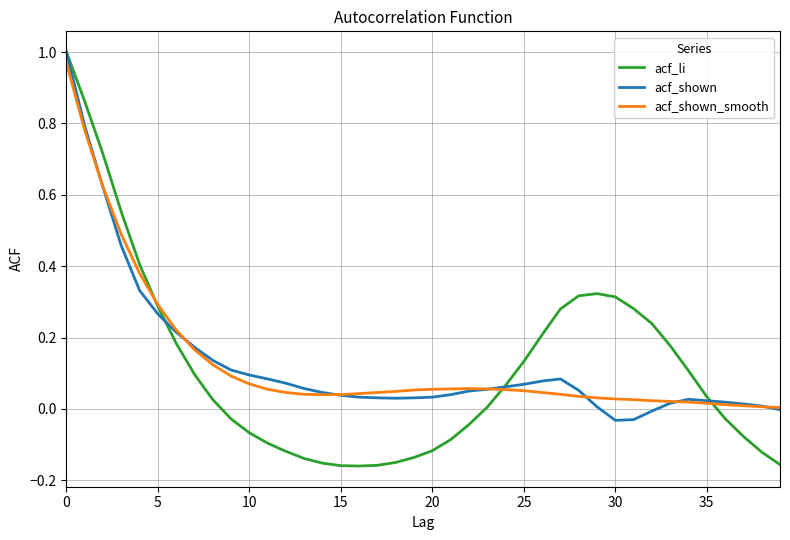

Which series has the widest spread of values?

acf_li